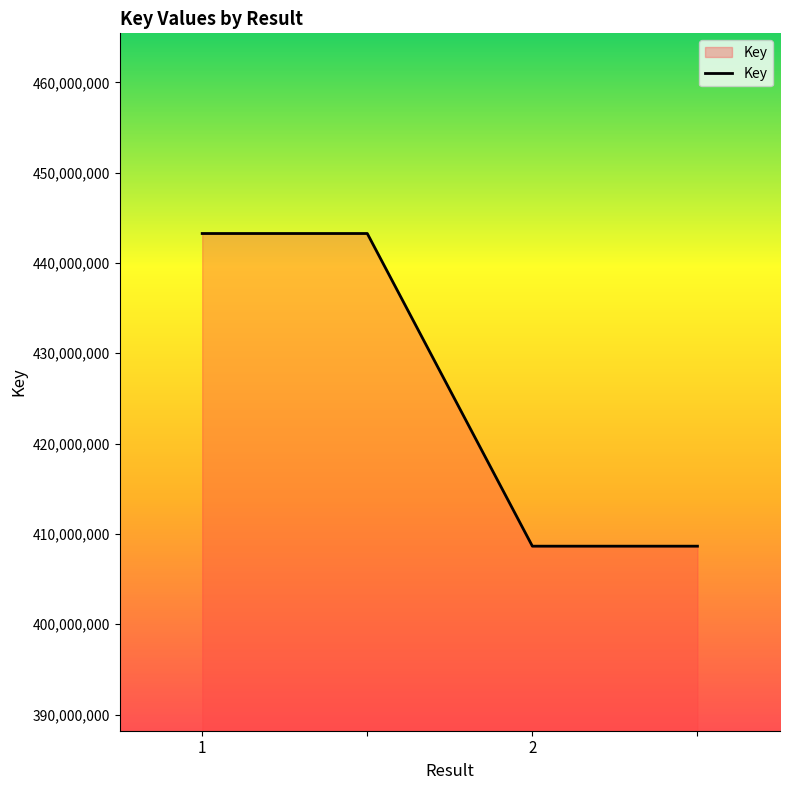

What is the sum of all values?

1703807626